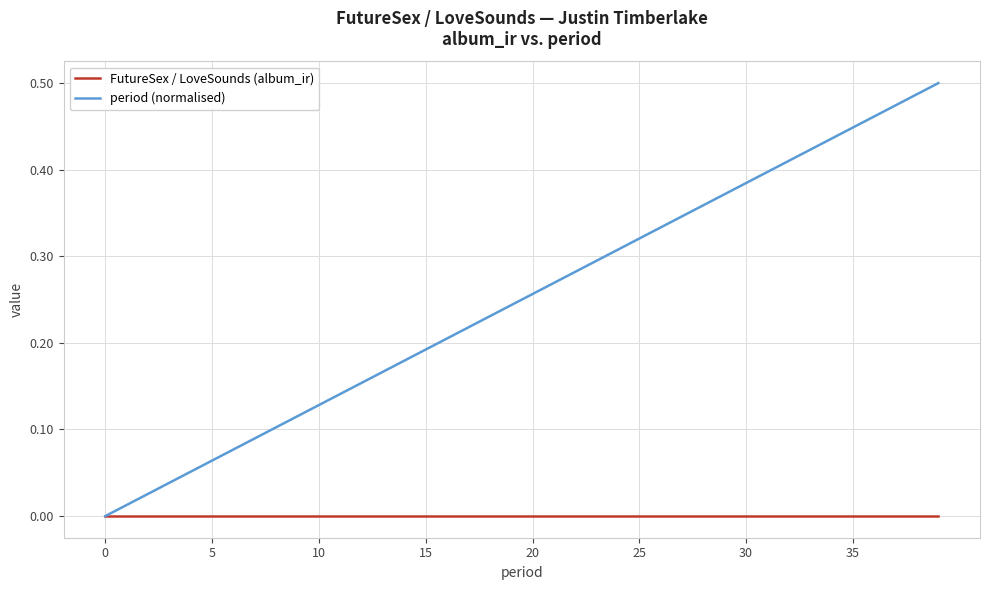

List the series in order of their peak value, lowest first.

FutureSex / LoveSounds (album_ir), period (normalised)